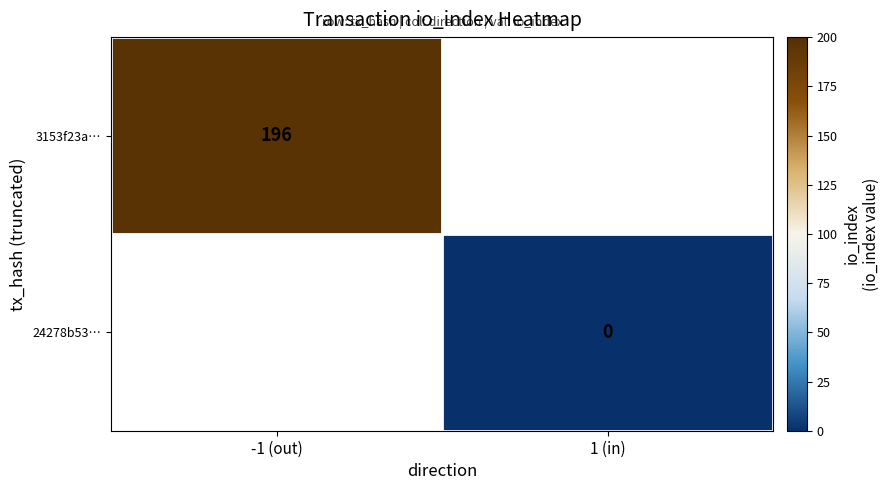

Is the value of 24278b53… at 1 (in) greater than the value of 3153f23a… at -1 (out)?

No